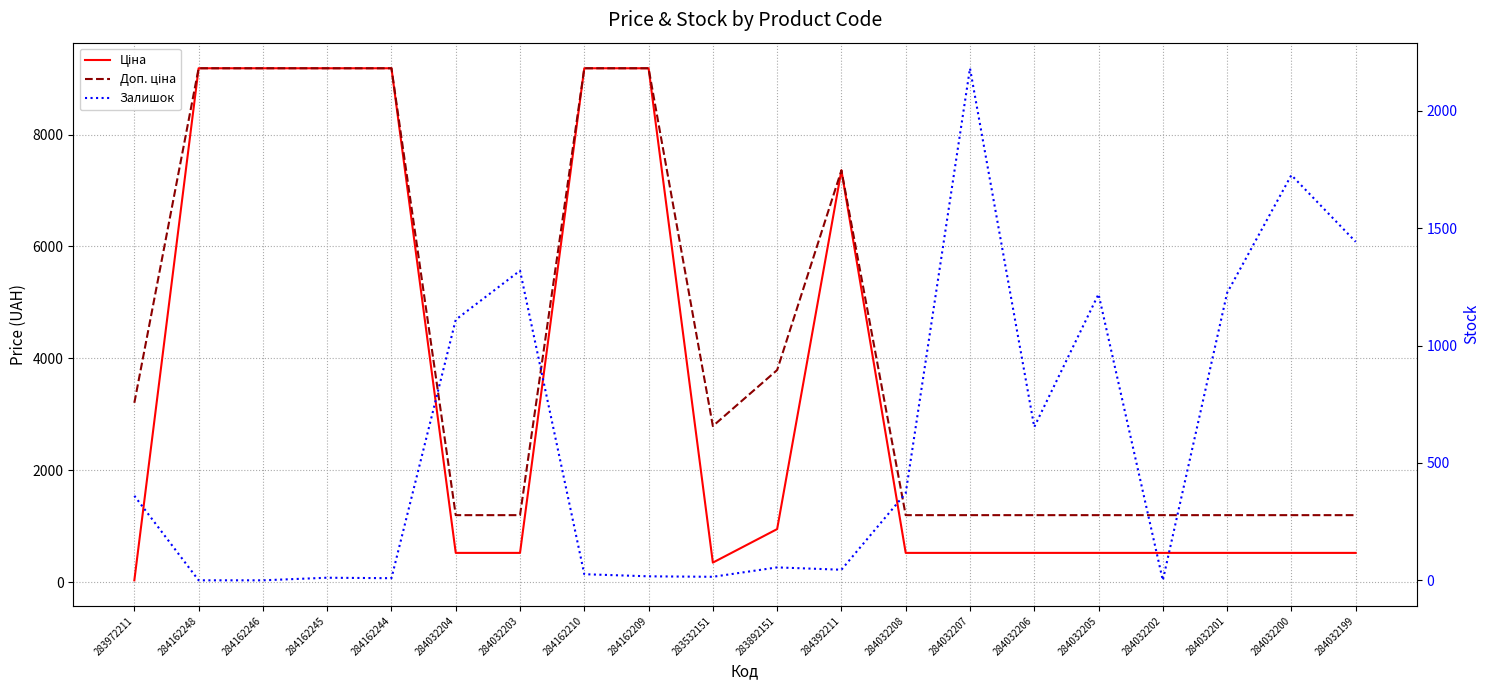

Where do Залишок and Доп. ціна first cross each other?

284032204 and 284032203